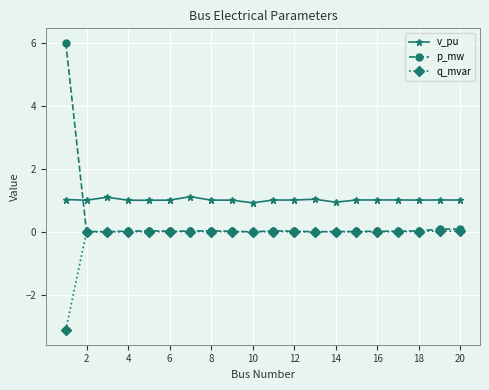

Which series has the largest range (max minus min)?

p_mw